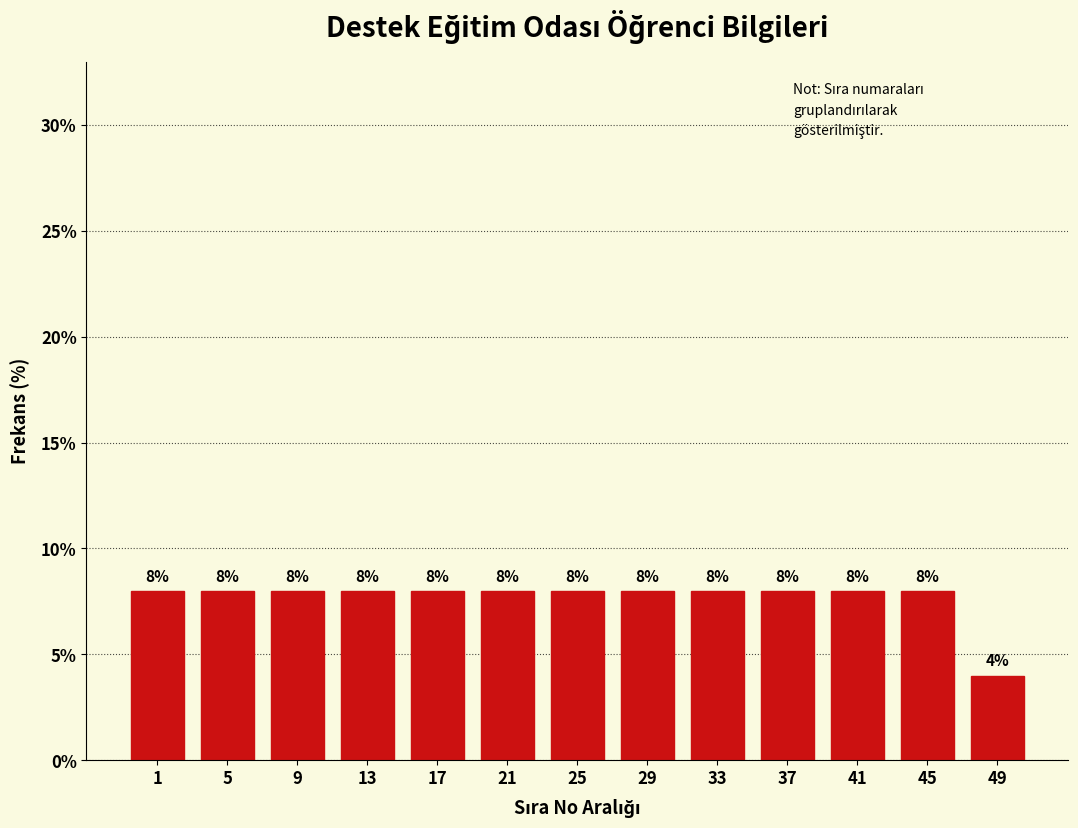

Reading right to left, what are all the values shown in this chart?

4	8	8	8	8	8	8	8	8	8	8	8	8